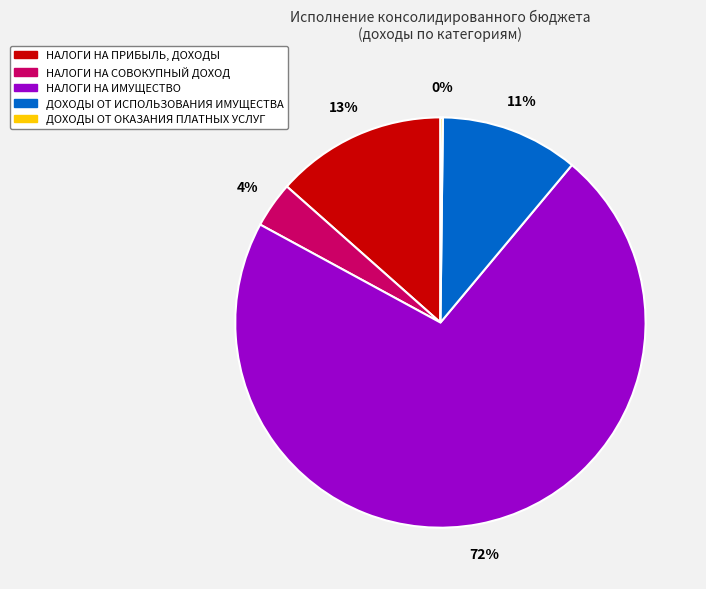

Which category has the biggest portion of the pie?

НАЛОГИ НА ИМУЩЕСТВО